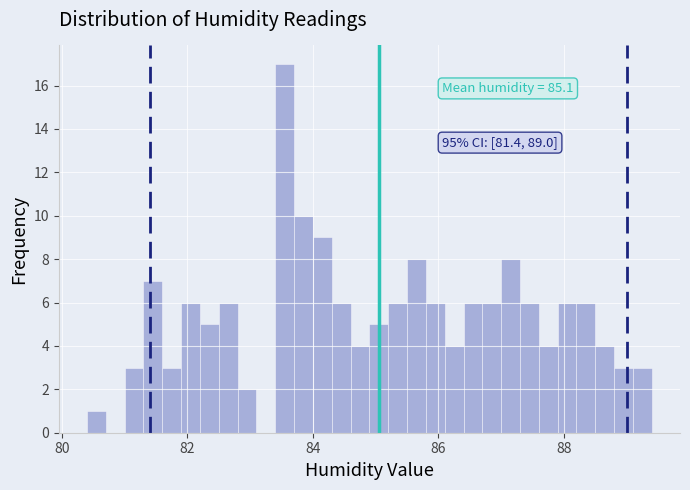

Around what value on the x-axis is the tallest bar? Give the approximate position of its centre, as read against the axis.

83.6